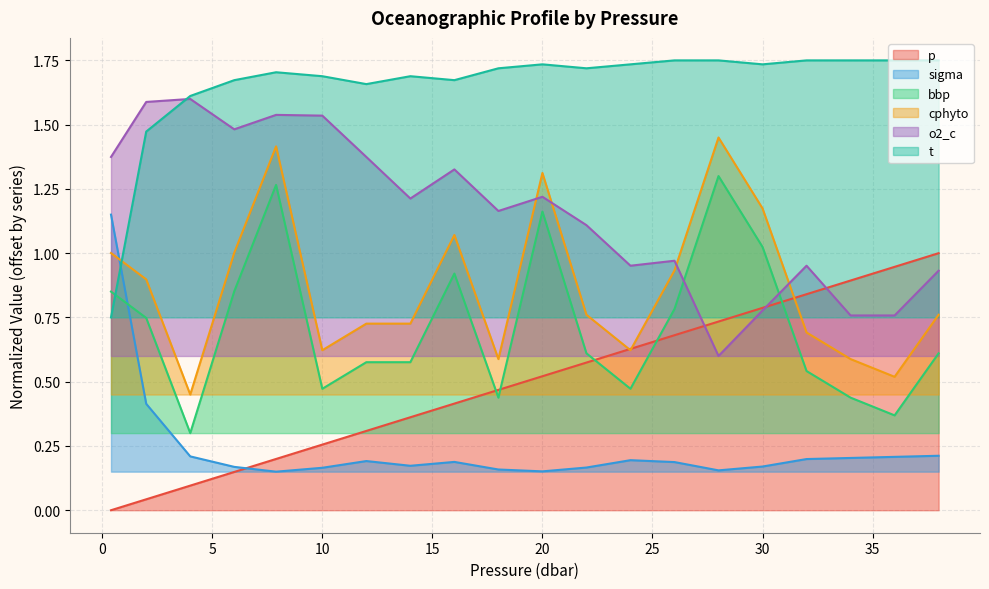

What are all the series names shown in the legend?

p, sigma, bbp, cphyto, o2_c, t